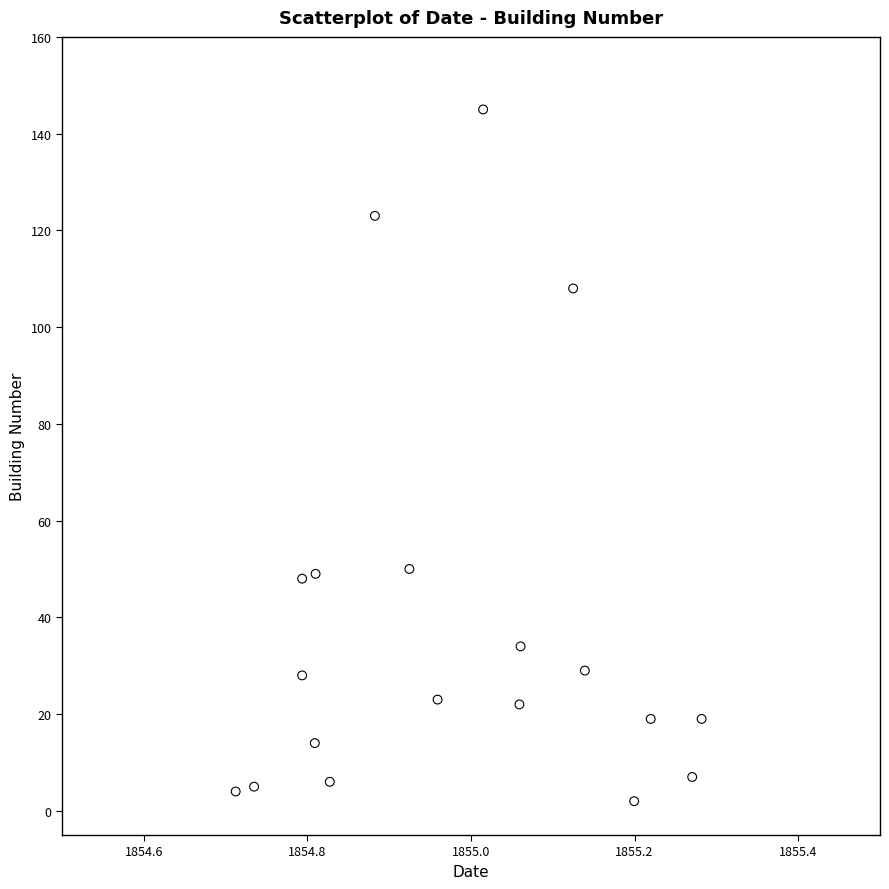

What is the range of Y values (max minus min)?

143